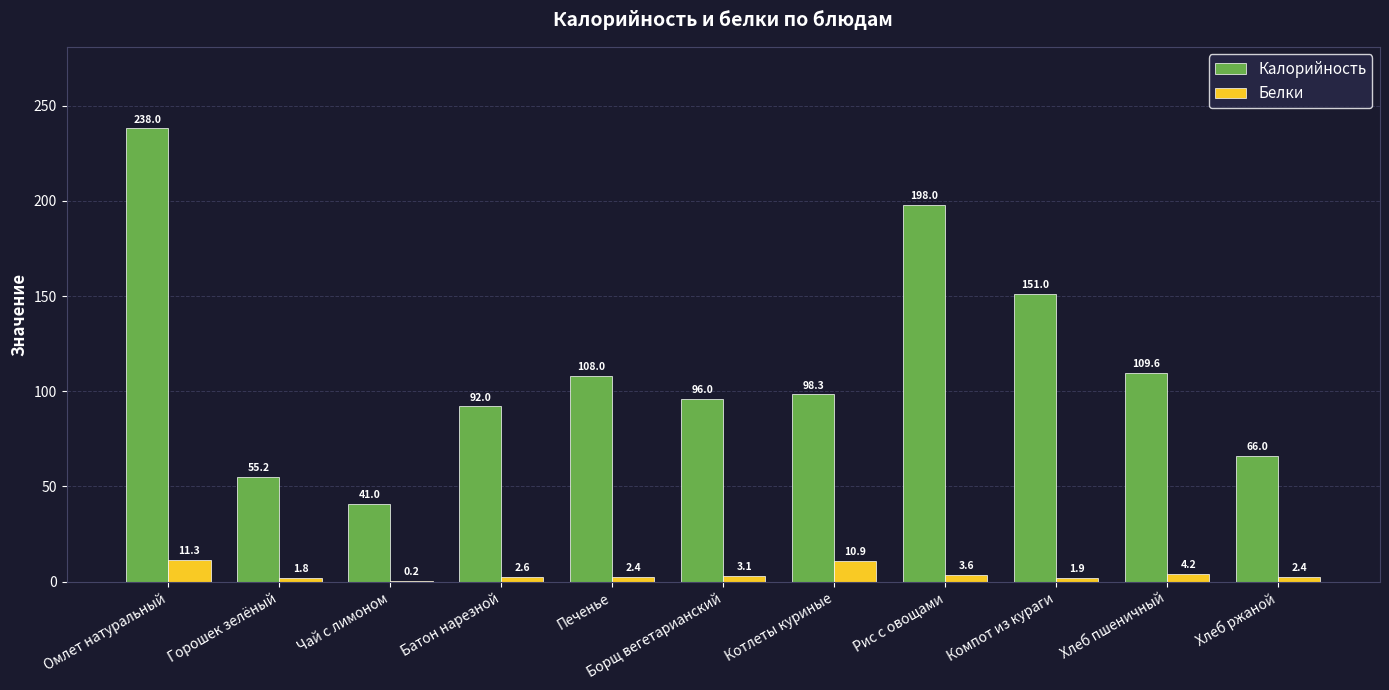

What is the total value across all series at Борщ вегетарианский?

99.1